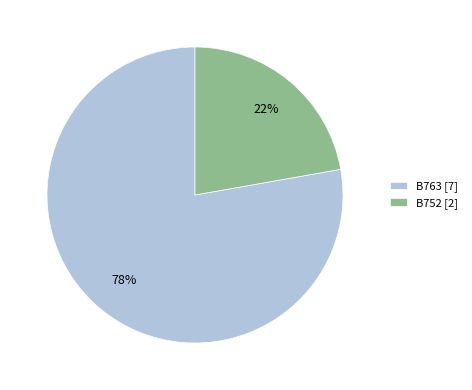

Is there any slice that represents more than half of the pie?

Yes